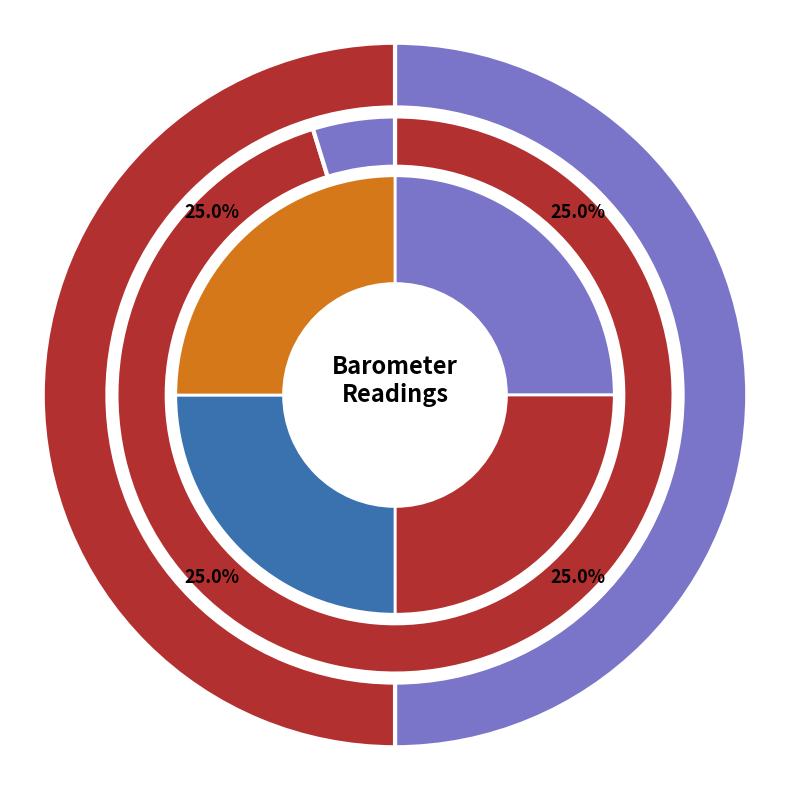

To the nearest percent, what portion does Hour 3 represent?

25%